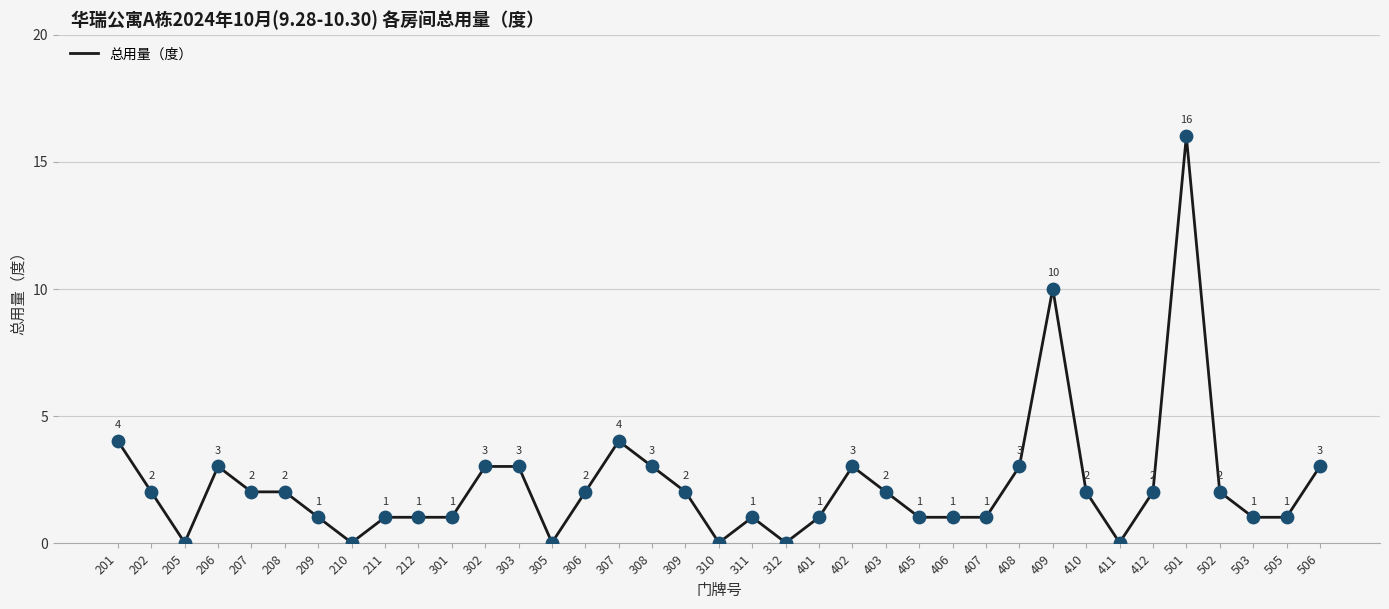

Which has a higher value, 502 or 305?

502